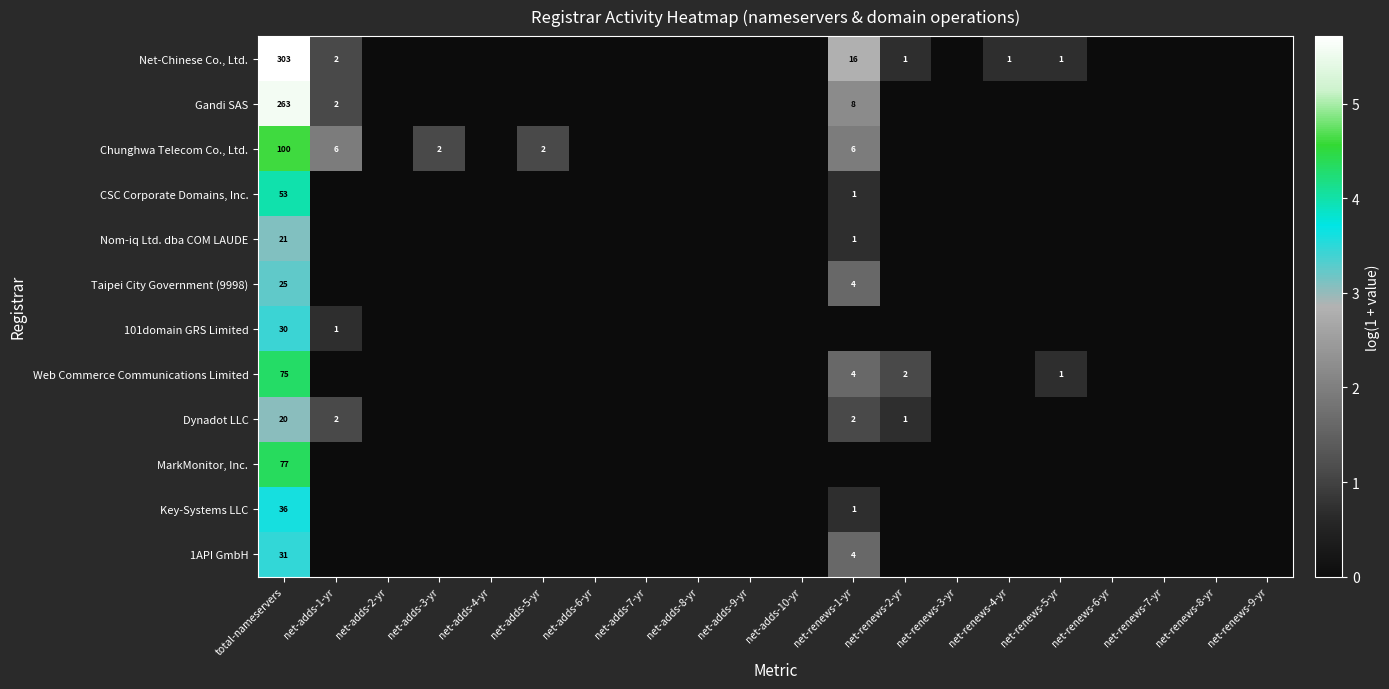

At which label does Nom-iq Ltd. dba COM LAUDE reach its minimum?

net-adds-1-yr